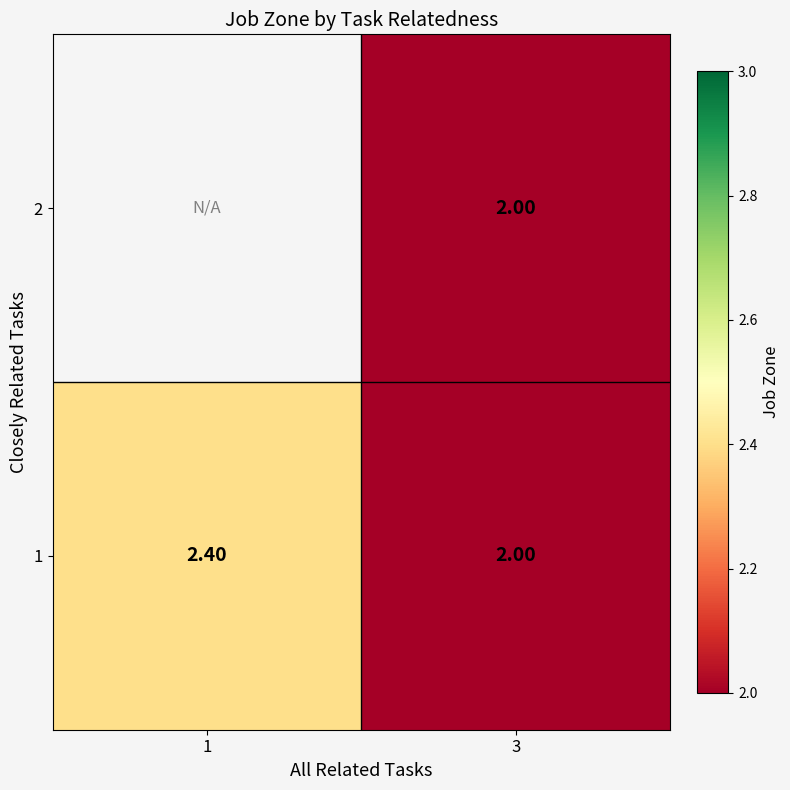

At which category is the sum across all series the highest?

3